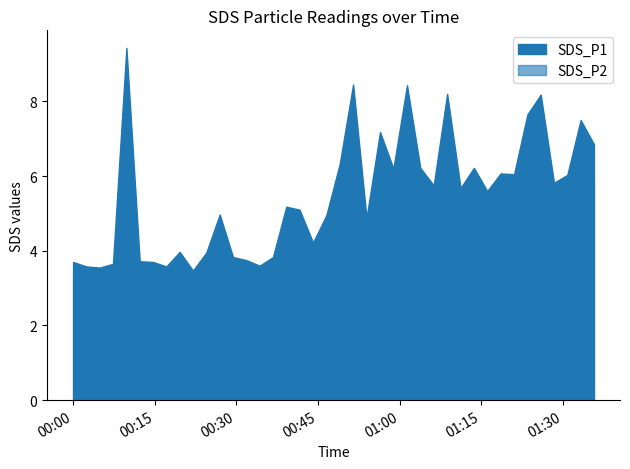

At 2022/07/10 01:06:17, list the series in order from smallest to largest.

SDS_P2, SDS_P1